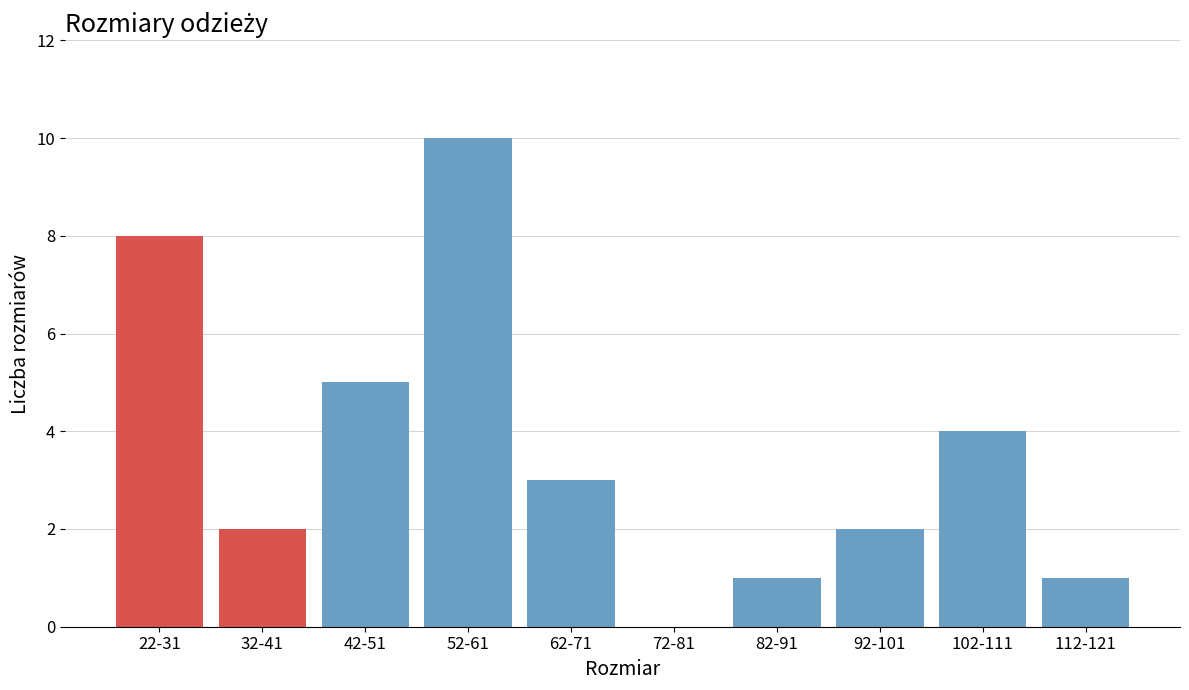

Reading right to left, list all the values displayed in this chart.

112-121=1	102-111=4	92-101=2	82-91=1	72-81=0	62-71=3	52-61=10	42-51=5	32-41=2	22-31=8